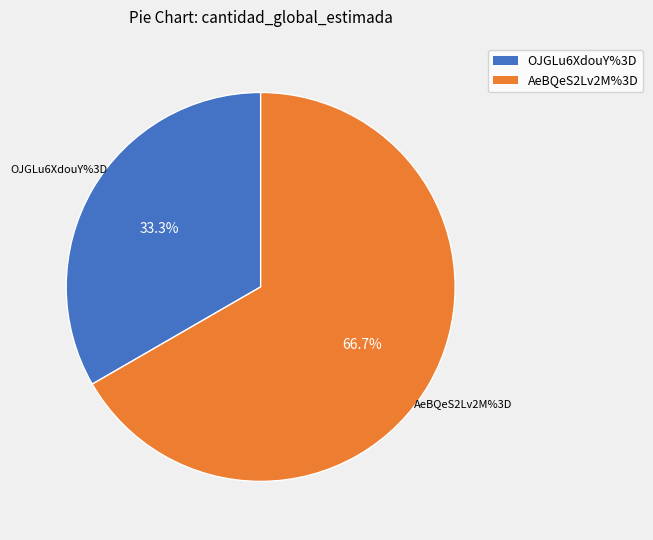

Which category accounts for the majority?

AeBQeS2Lv2M%3D